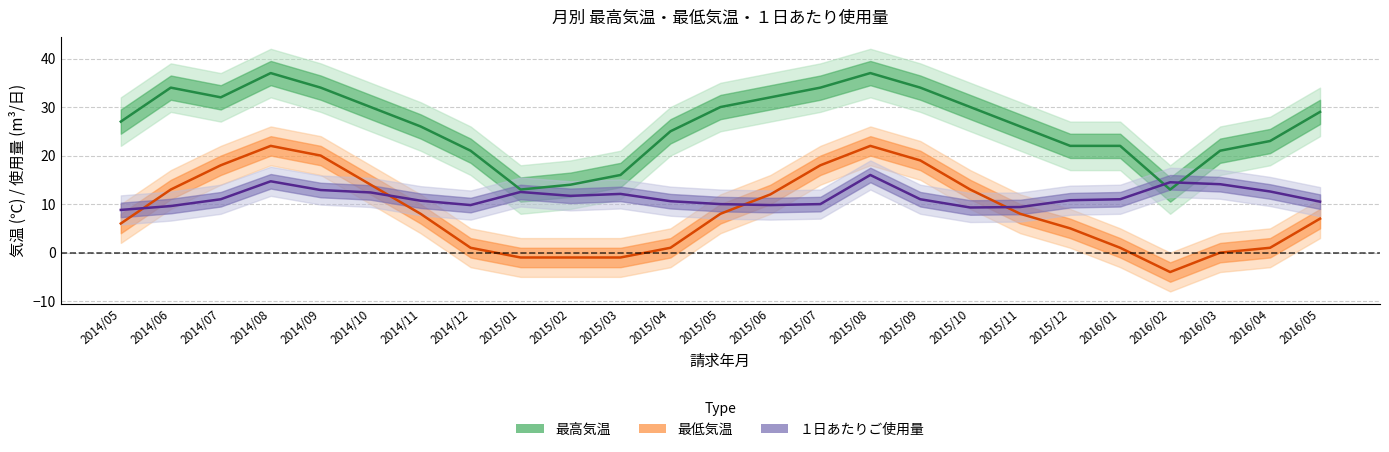

True or false: 最低気温 and 最高気温 intersect in this chart.

False